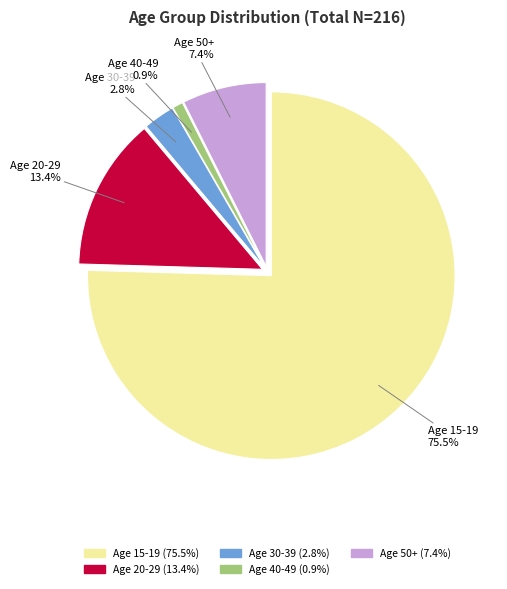

Is the sum of Age 15-19 and Age 40-49 greater than half?

Yes